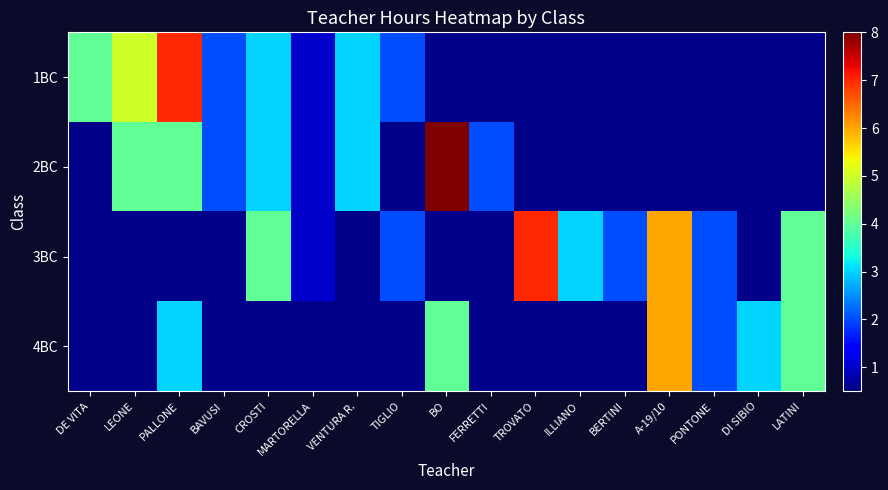

Reading left to right, what are all the values shown in this chart?

1BC: DE VITA=4	LEONE=5	PALLONE=7	BAVUSI=2	CROSTI=3	MARTORELLA=1	VENTURA R.=3	TIGLIO=2	BO=0	FERRETTI=0	TROVATO=0	ILLIANO=0	BERTINI=0	A-19/10=0	PONTONE=0	DI SIBIO=0	LATINI=0
2BC: DE VITA=0	LEONE=4	PALLONE=4	BAVUSI=2	CROSTI=3	MARTORELLA=1	VENTURA R.=3	TIGLIO=0	BO=8	FERRETTI=2	TROVATO=0	ILLIANO=0	BERTINI=0	A-19/10=0	PONTONE=0	DI SIBIO=0	LATINI=0
3BC: DE VITA=0	LEONE=0	PALLONE=0	BAVUSI=0	CROSTI=4	MARTORELLA=1	VENTURA R.=0	TIGLIO=2	BO=0	FERRETTI=0	TROVATO=7	ILLIANO=3	BERTINI=2	A-19/10=6	PONTONE=2	DI SIBIO=0	LATINI=4
4BC: DE VITA=0	LEONE=0	PALLONE=3	BAVUSI=0	CROSTI=0	MARTORELLA=0	VENTURA R.=0	TIGLIO=0	BO=4	FERRETTI=0	TROVATO=0	ILLIANO=0	BERTINI=0	A-19/10=6	PONTONE=2	DI SIBIO=3	LATINI=4